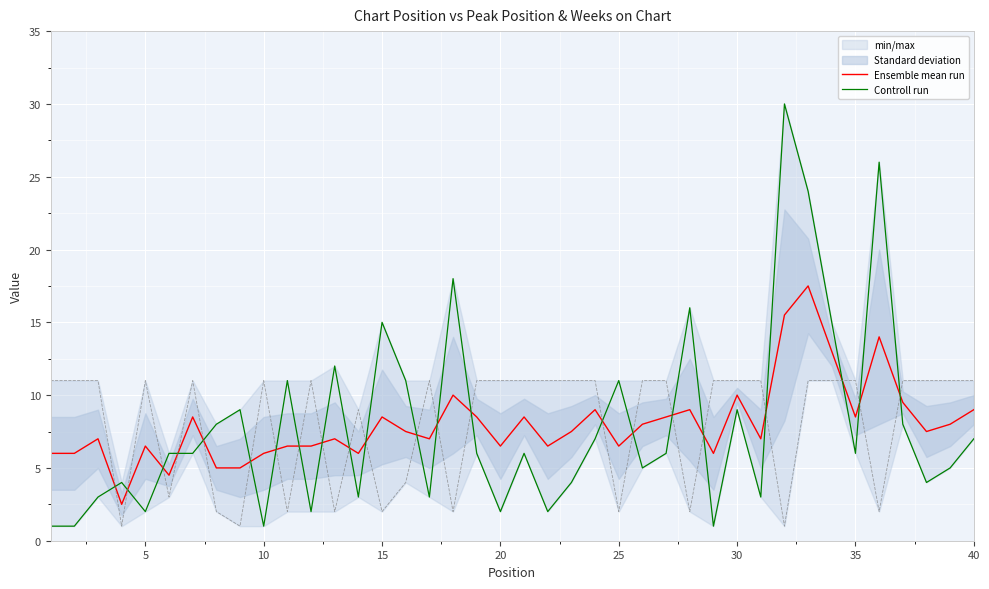

What is the average value of the Ensemble mean run series?

8.0